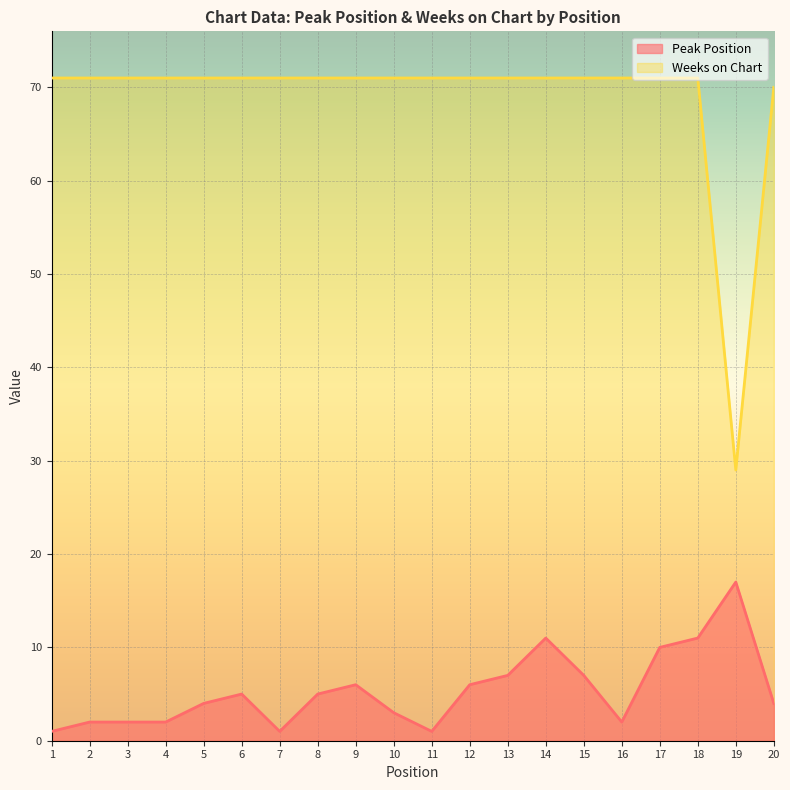

What is the difference between the maximum and minimum values in the Peak Position series?

16